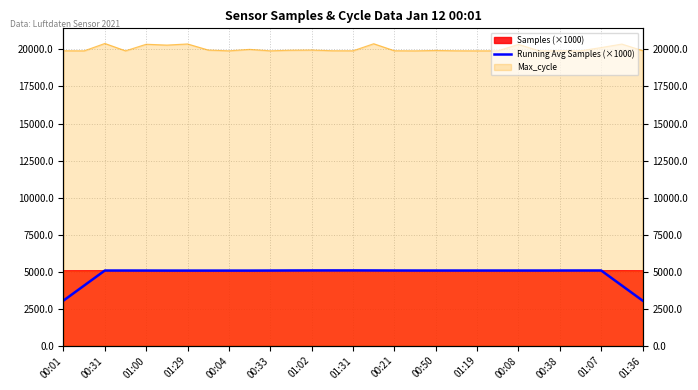

How many data points are above 5074?

19